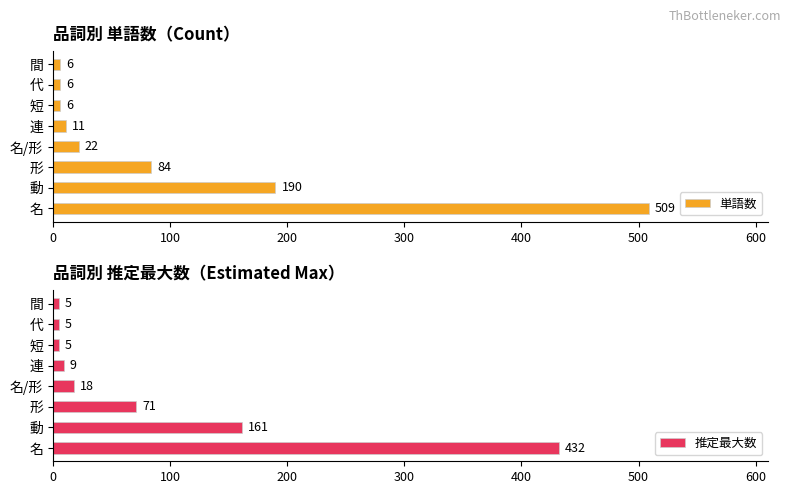

What are all the series names shown in the legend?

単語数, 推定最大数